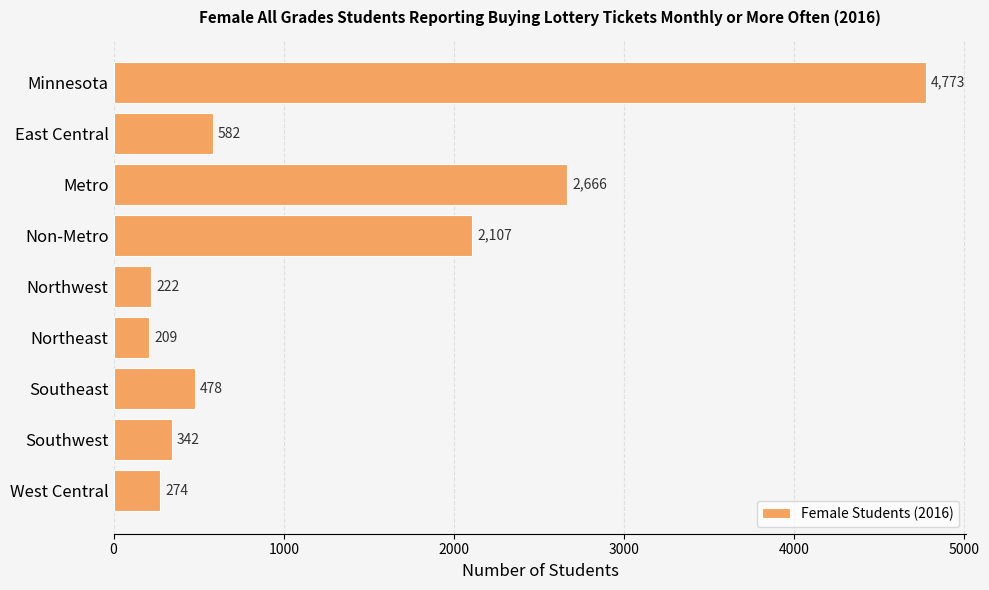

What is the label of the 9th bar from the bottom?

Minnesota